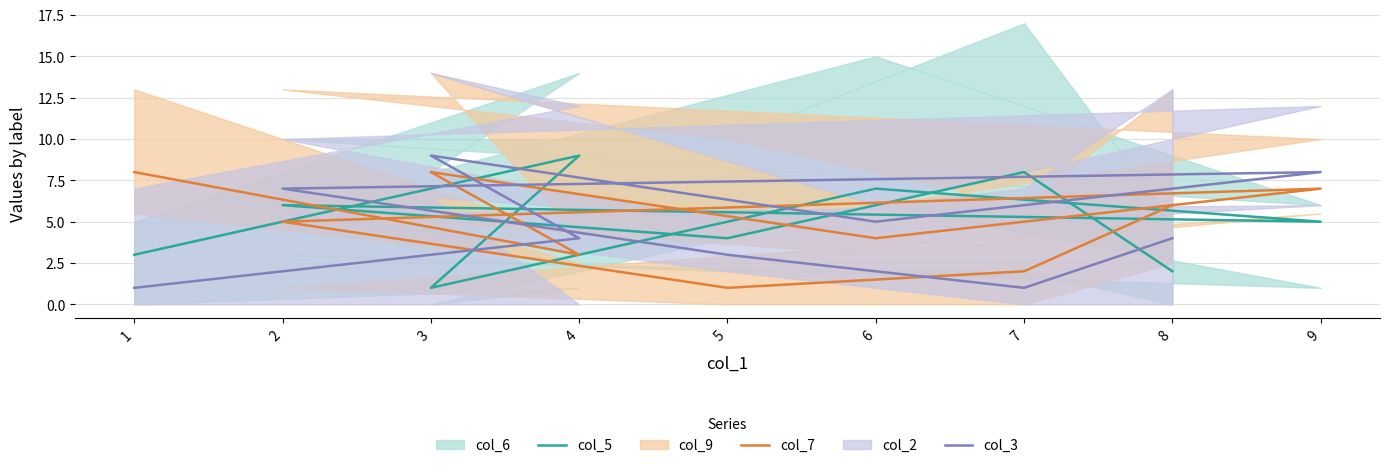

At which category does col_3 reach its first local peak?

3